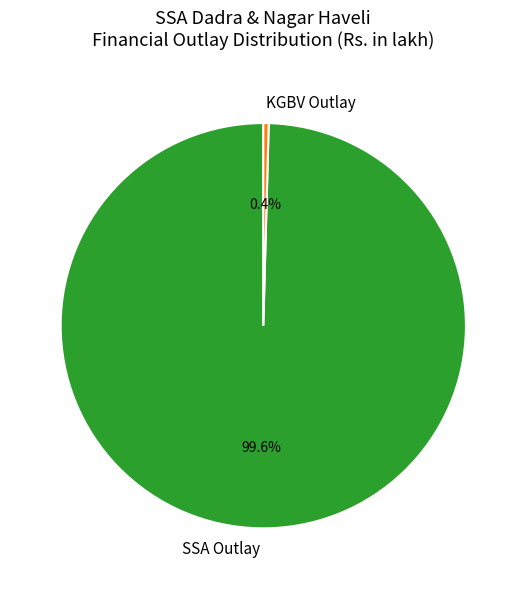

Which category has the smallest portion of the pie?

KGBV Outlay